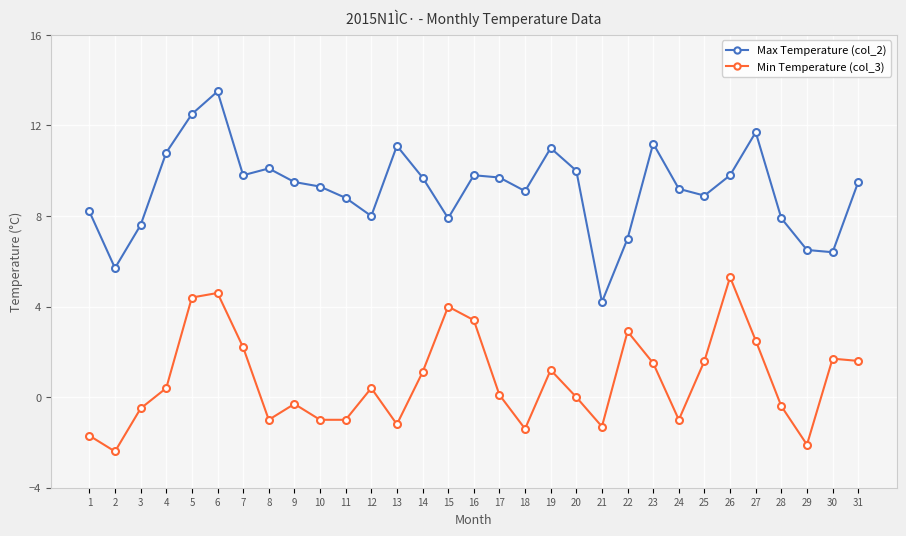

What is the sum of all Max Temperature (col_2) values?

284.4